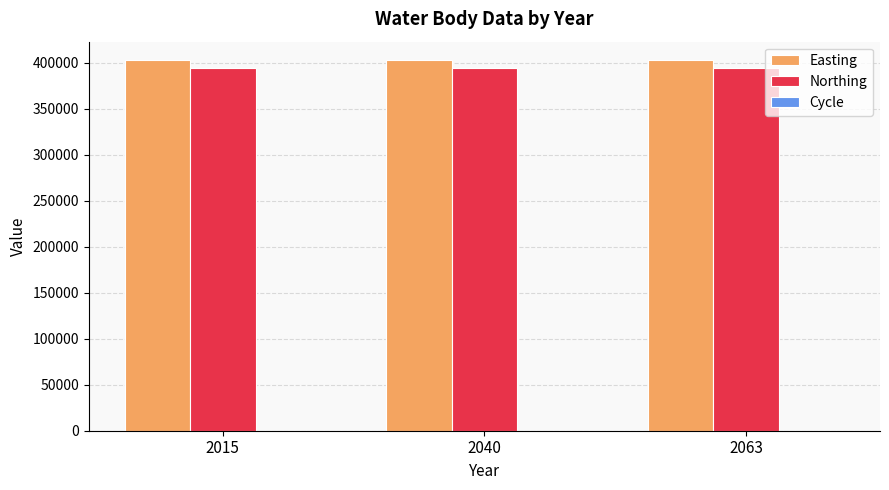

What is the average value of the Northing series?

394178